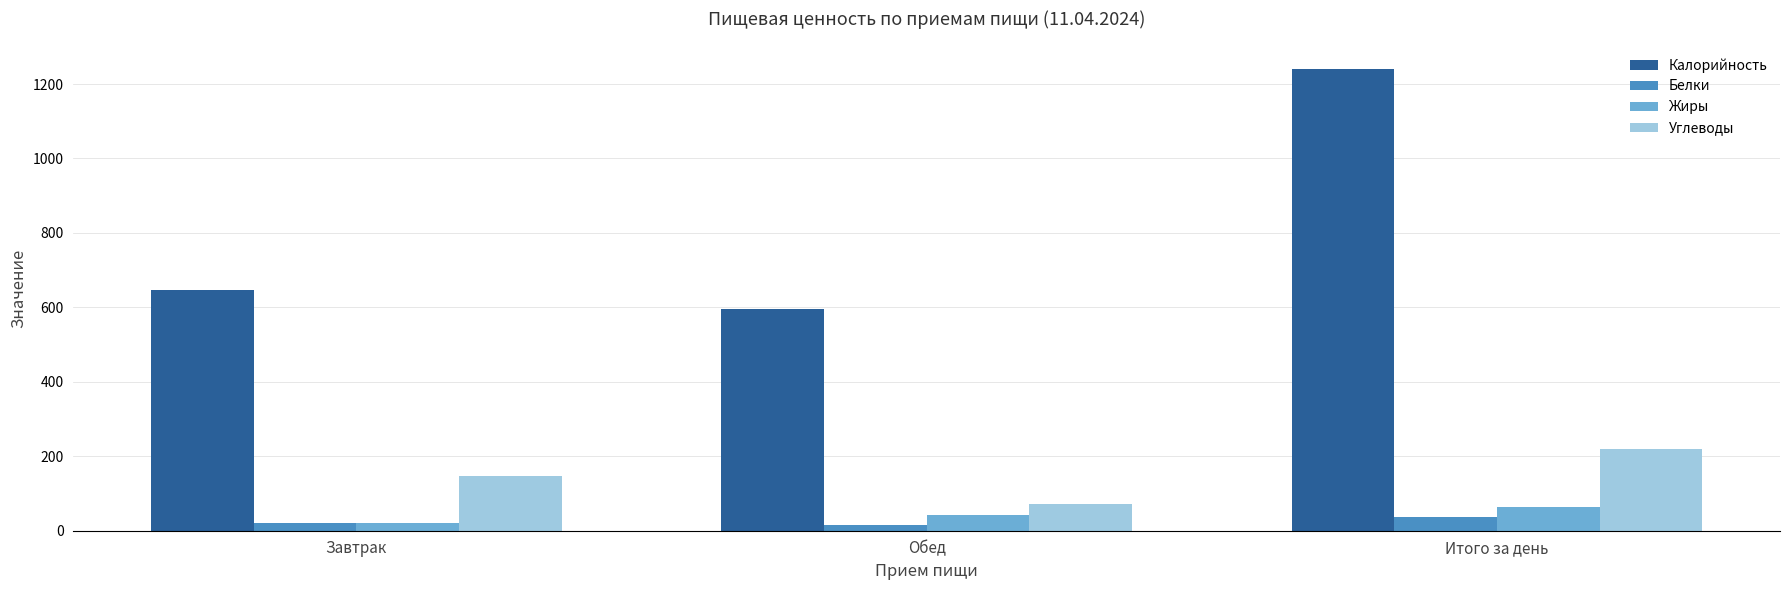

Are the bars horizontal?

No